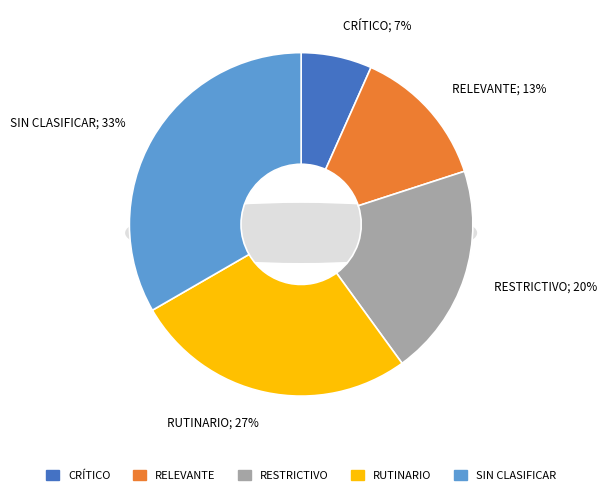

Which slice is the smallest?

CRÍTICO